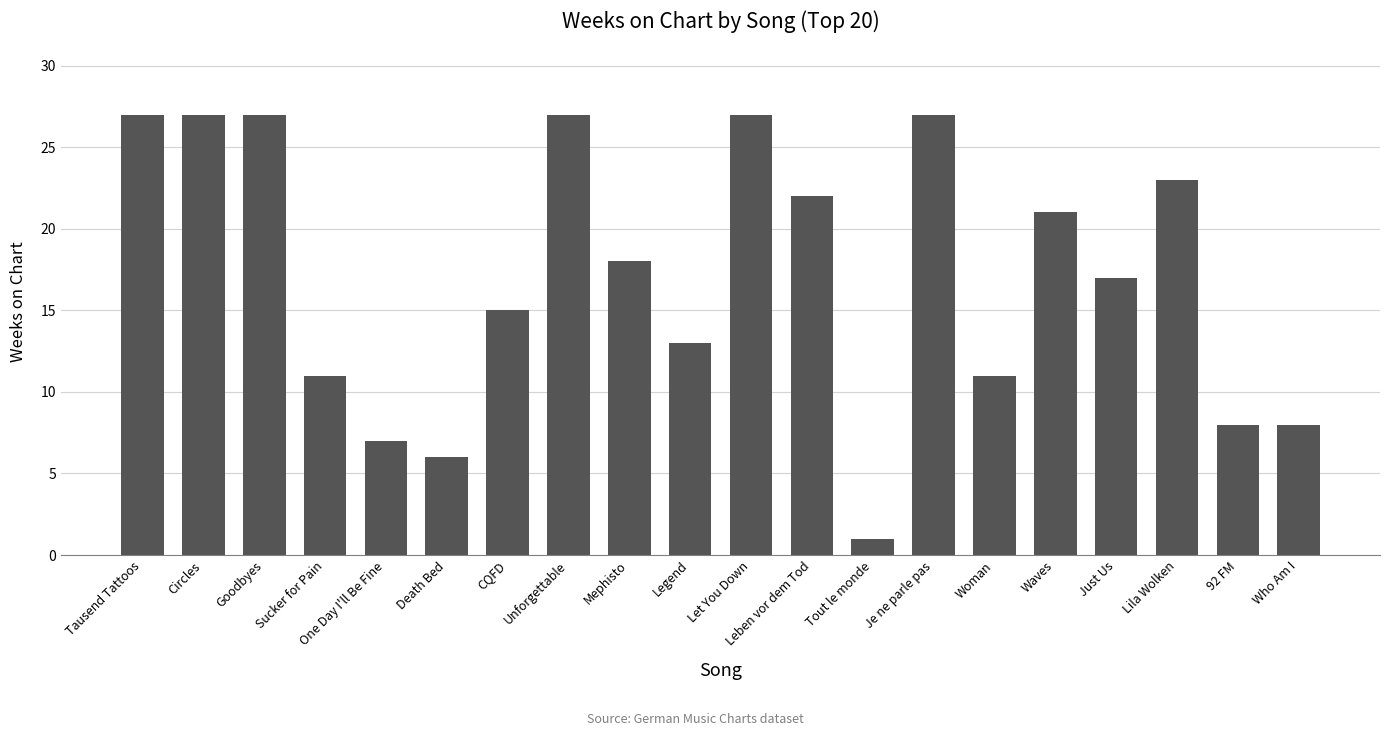

How many values are below 18?

10